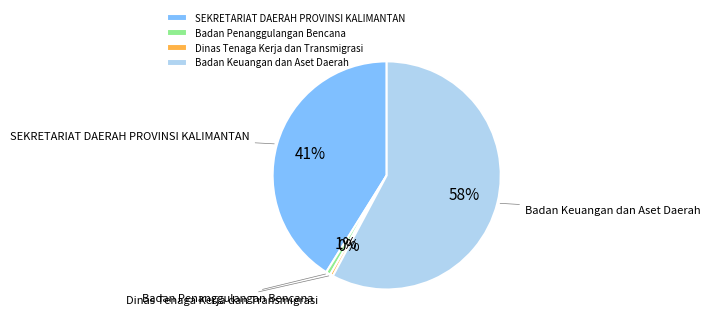

What is the majority slice?

Badan Keuangan dan Aset Daerah